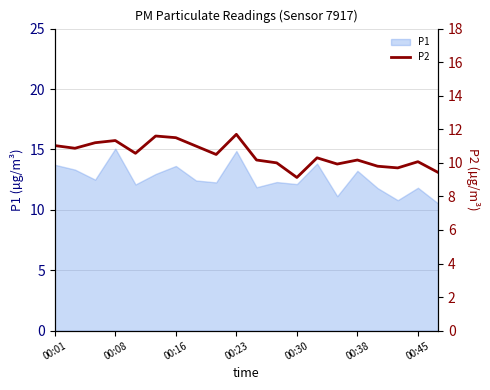

The P1 series shows 12.1 at 00:30. True or false?

True